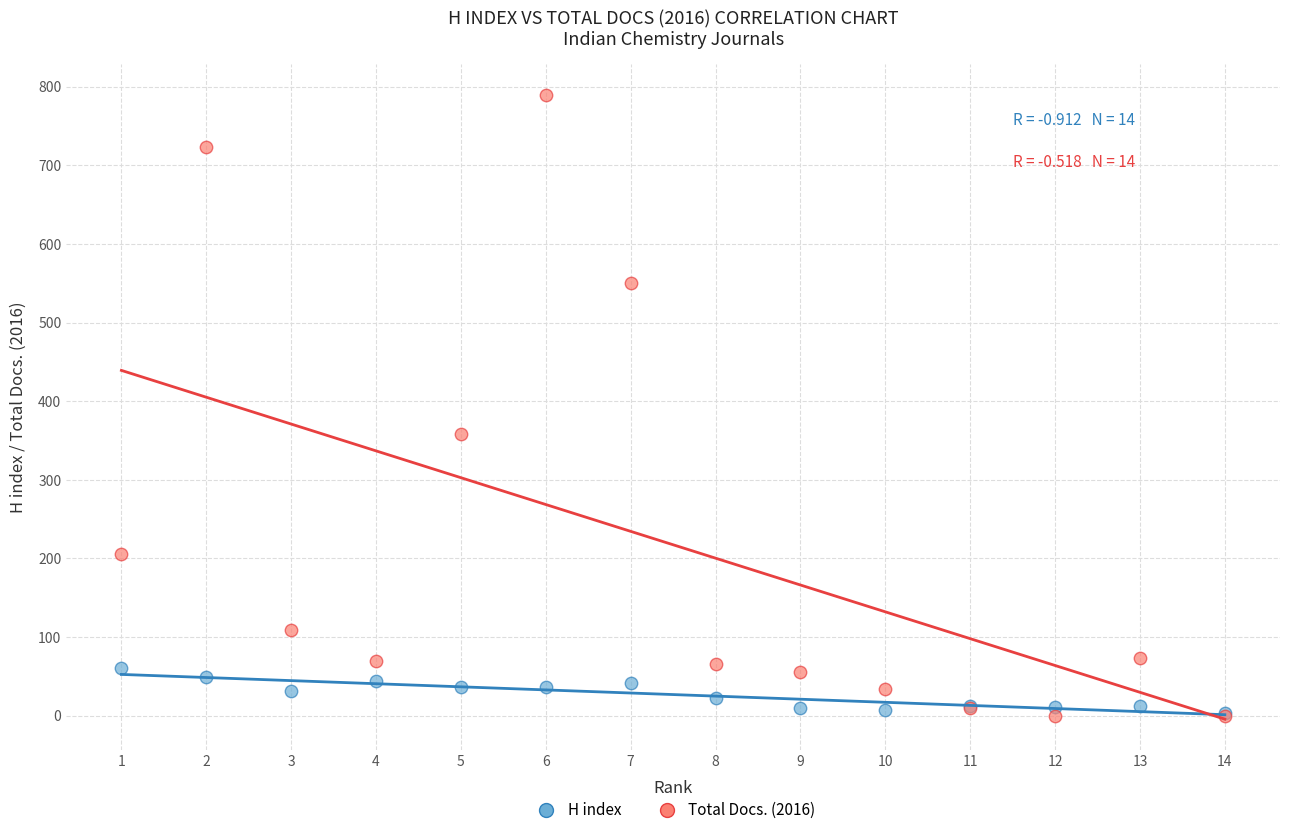

Across all series, what Y value is closest to 394?

358